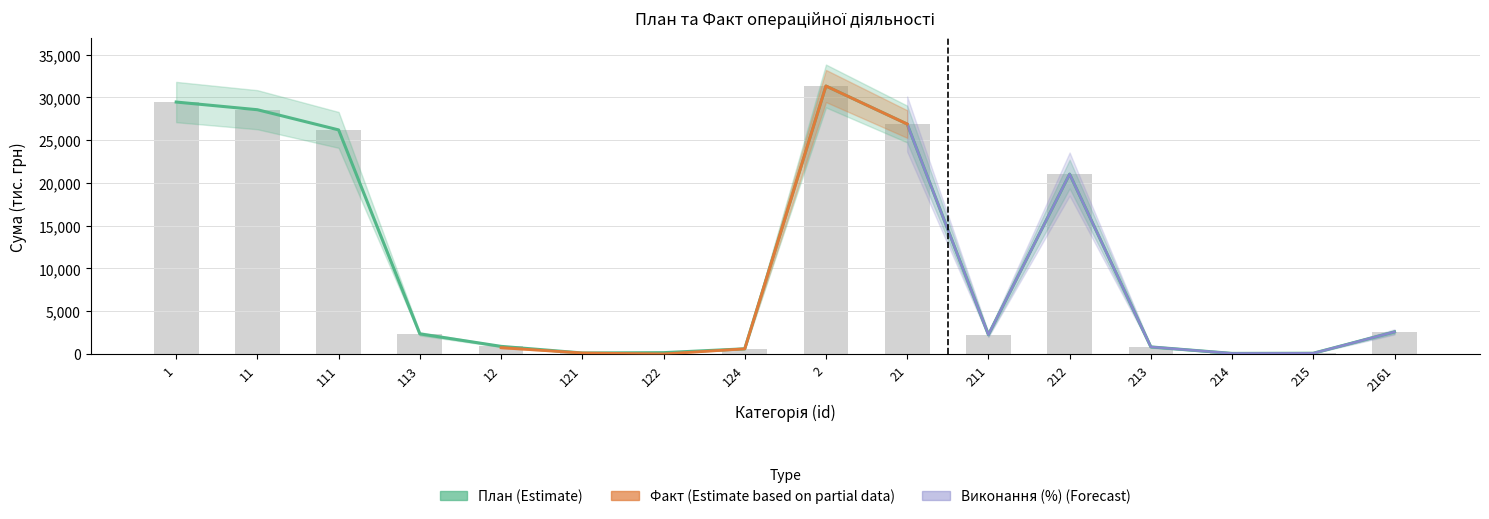

What is the label of the 9th bar from the right?

124